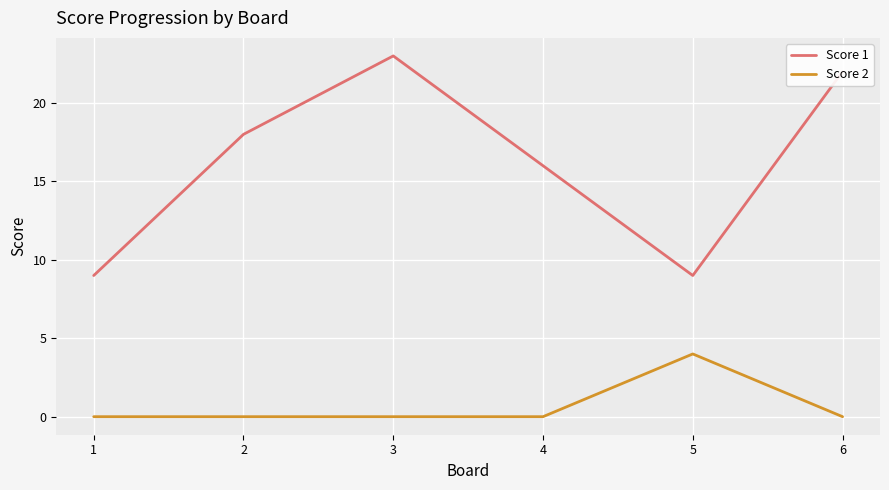

Which series has the largest total across all categories?

Score 1